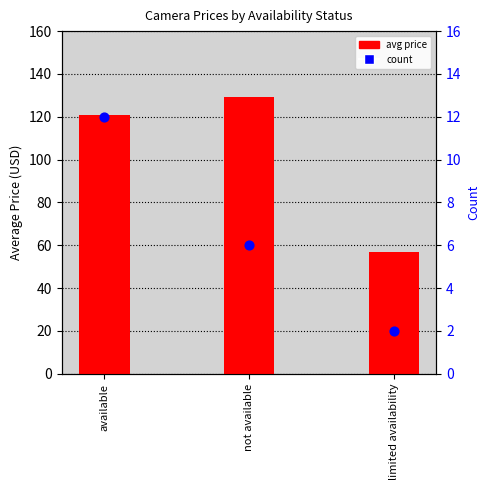

What is the total value across all series at limited availability?

59.0